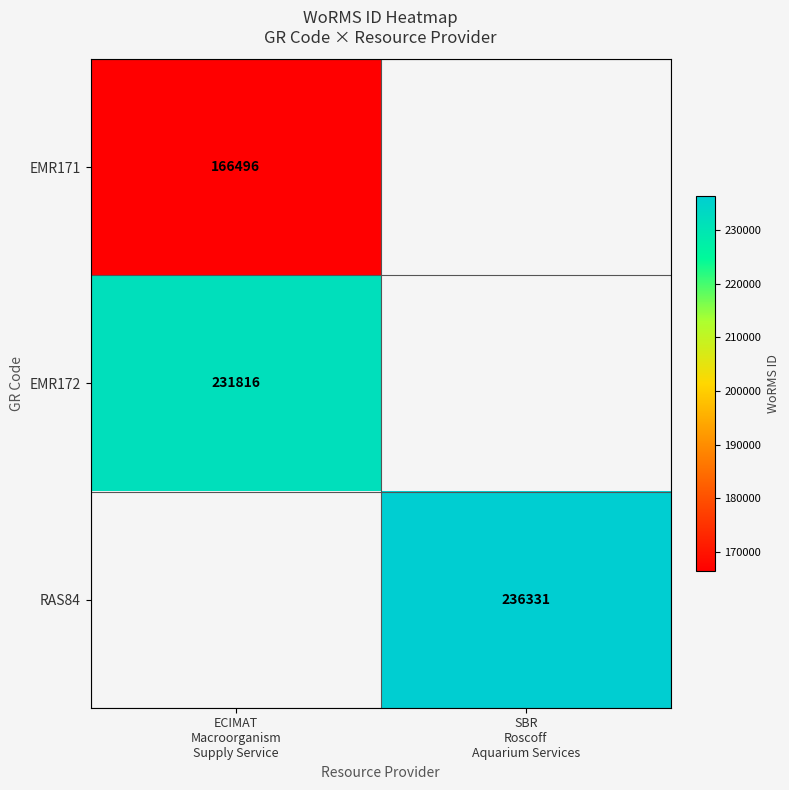

At which label is EMR171 closest to 166496?

ECIMAT Macroorganism Supply Service